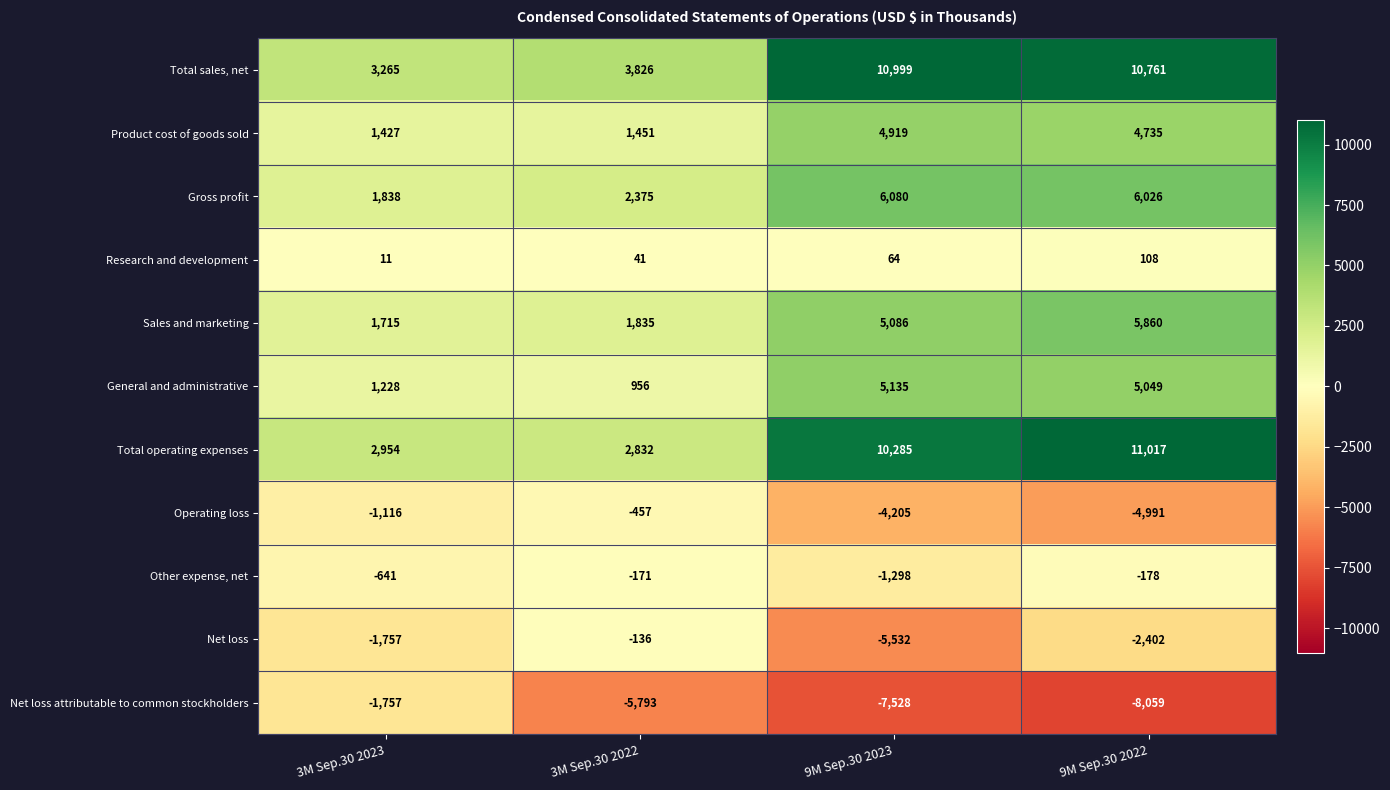

Read the General and administrative value at 3M Sep.30 2023, to the nearest 10.

1230